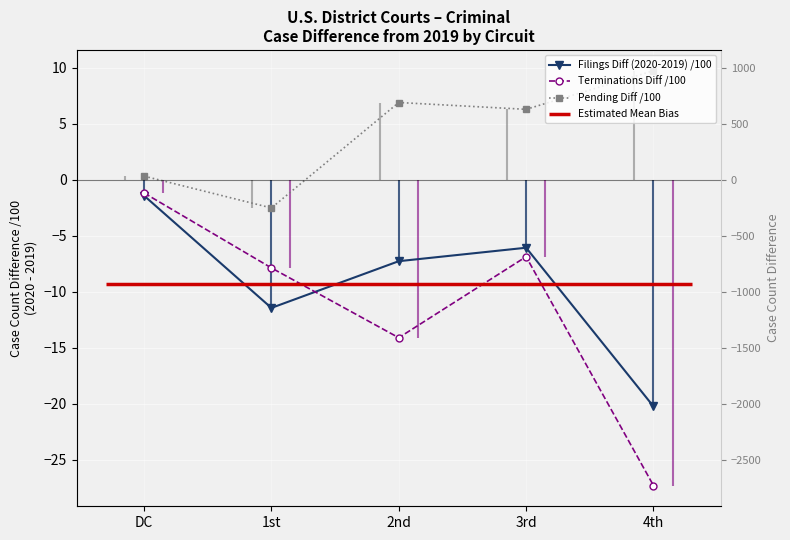

What is the label of the 2nd point from the left?

1st